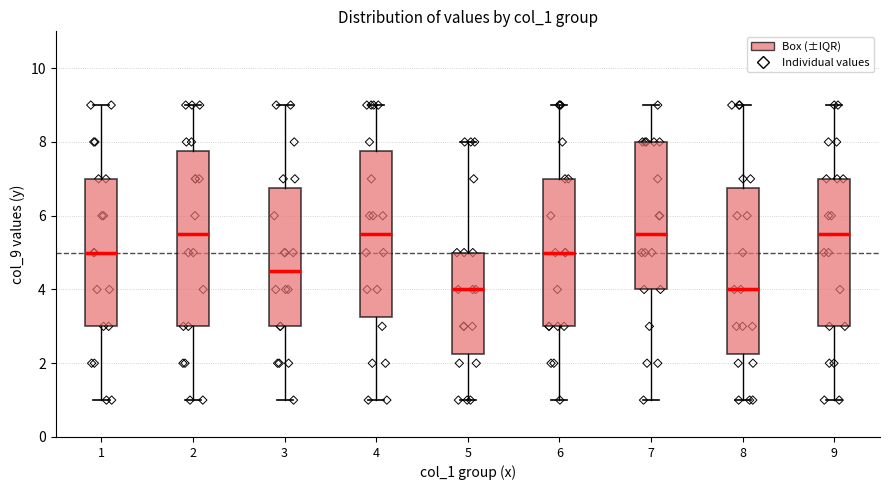

Where does the upper whisker of the box at x = 5 end on the y-axis? The values are not printed on the chart, so give them approximately, as read against the axis.

8.0